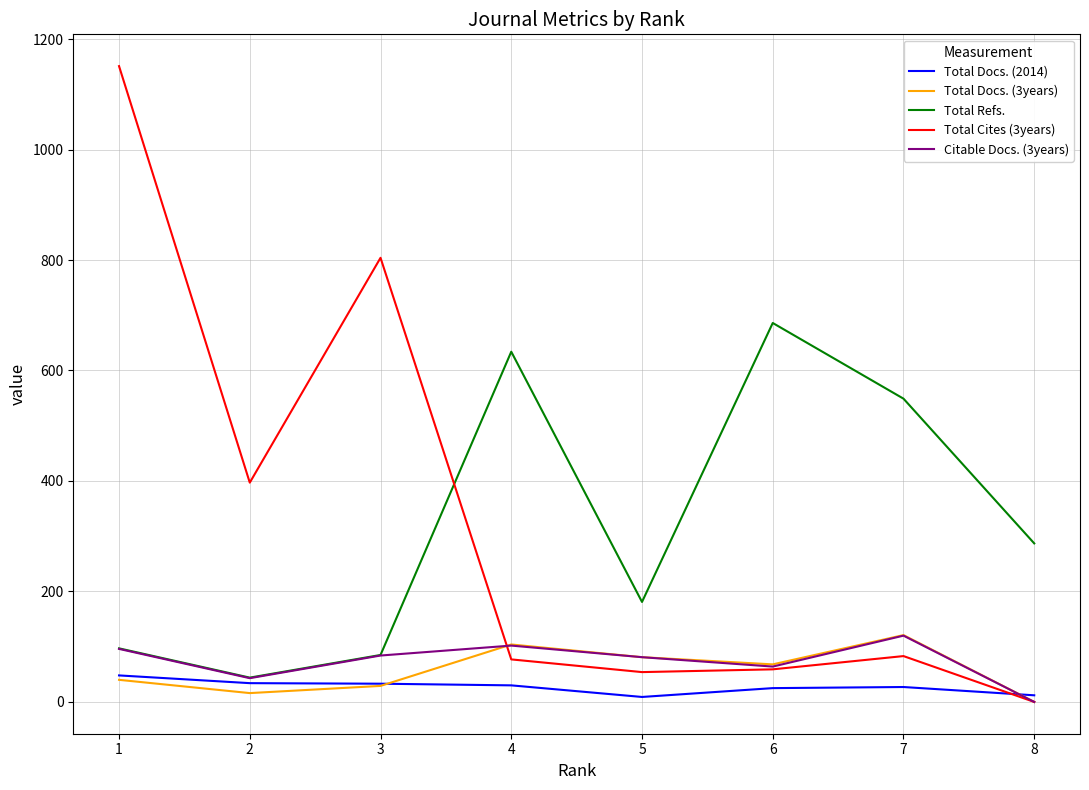

What is the average value of the Citable Docs. (3years) series?

74